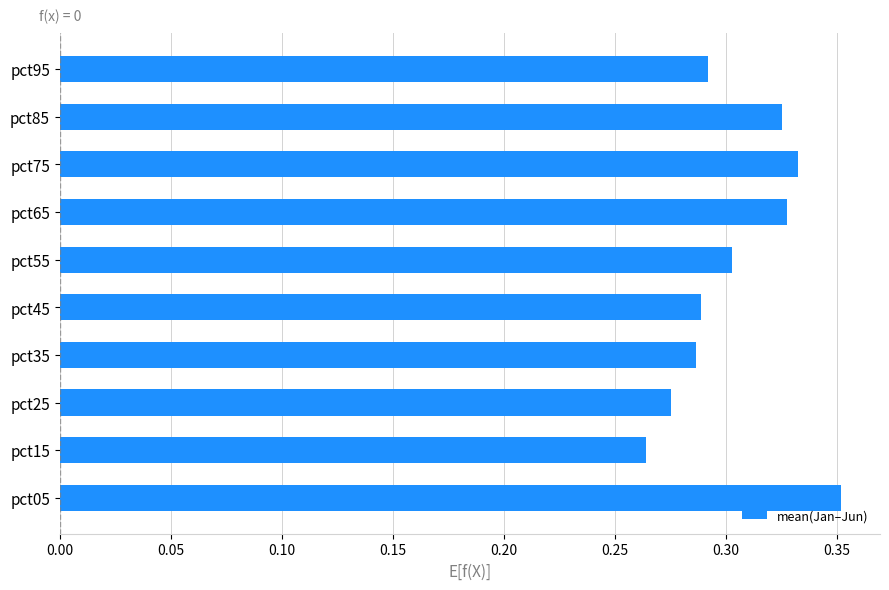

True or false: the data shows 0.3 at pct55.

True